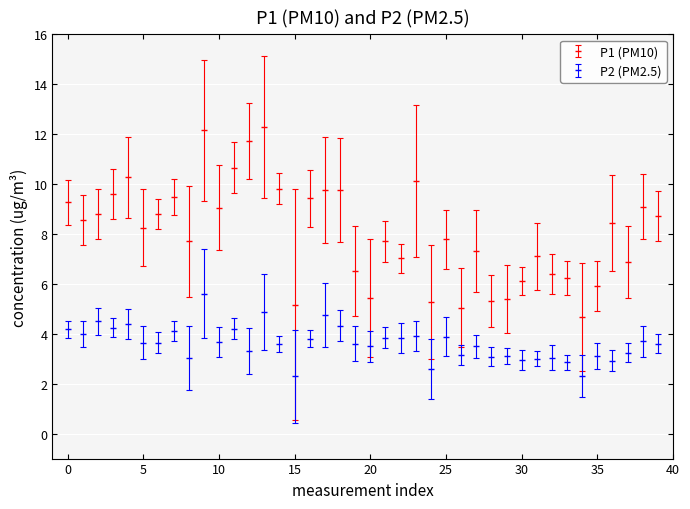

Which series has the largest total across all categories?

P1 (PM10)